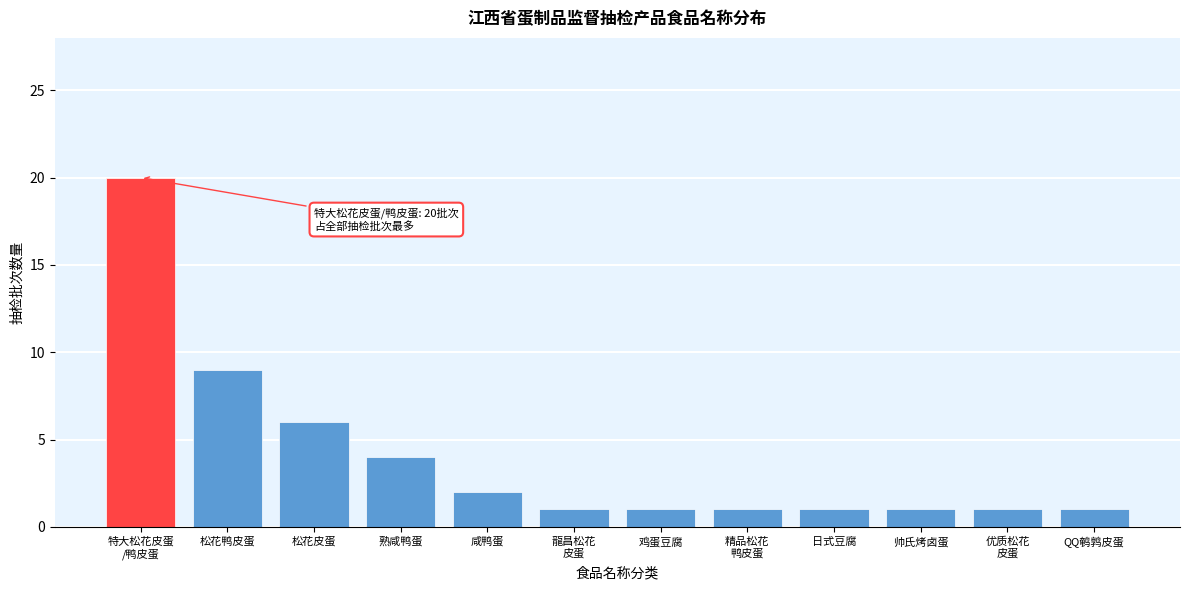

Reading right to left, list all the values displayed in this chart.

1	1	1	1	1	1	1	2	4	6	9	20